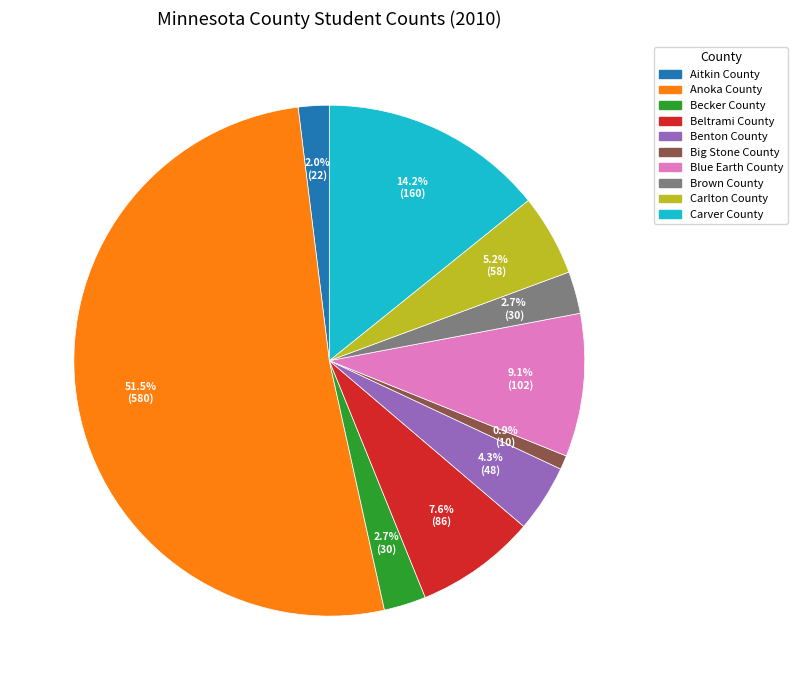

What is the majority slice?

Anoka County